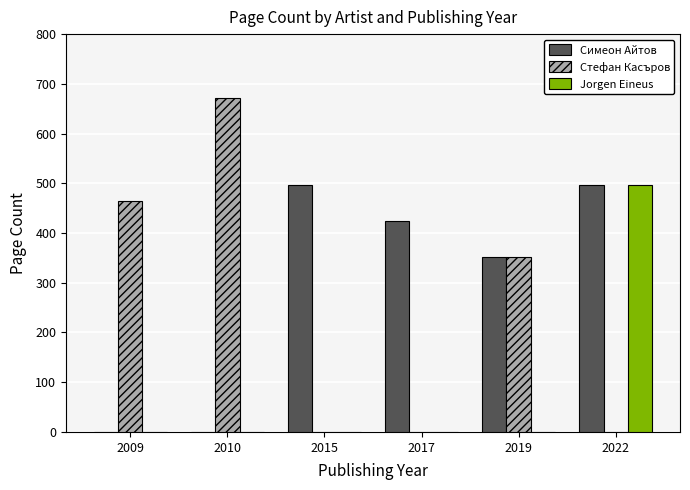

Are the bars horizontal?

No